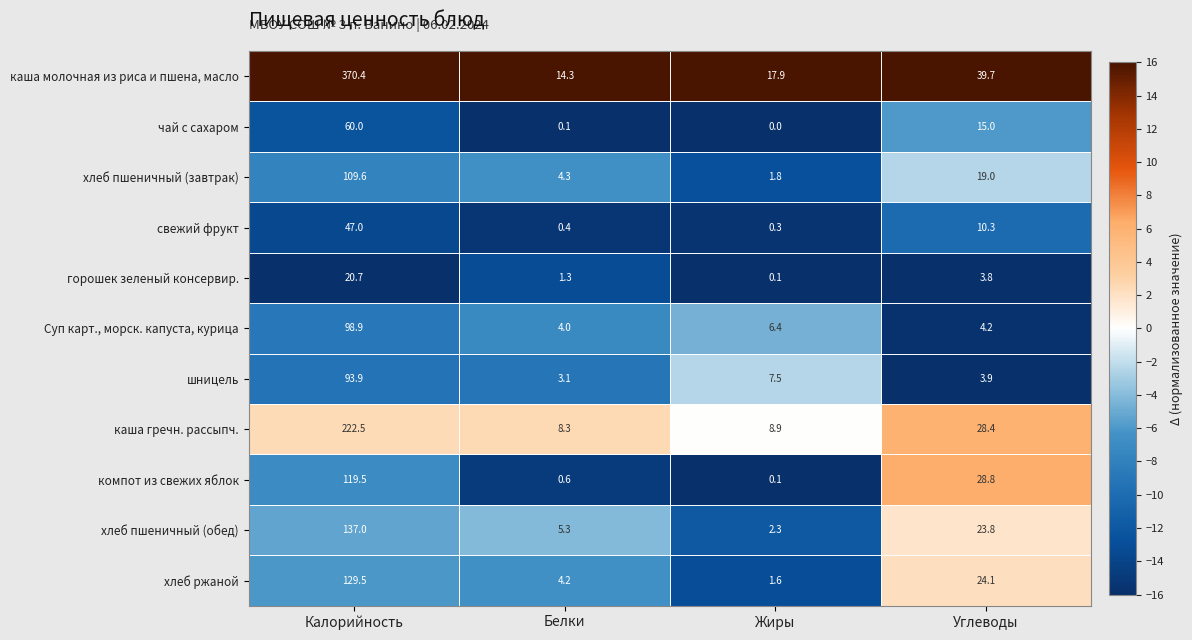

The value of каша молочная из риса и пшена, масло at Углеводы is 69.6. True or false?

False